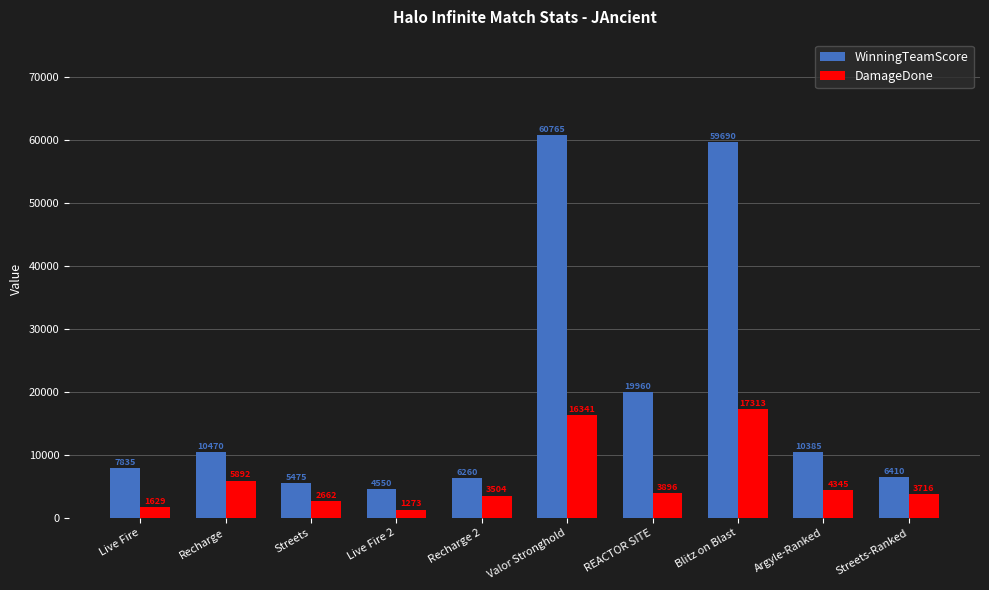

At which category is the sum across all series the highest?

Valor Stronghold